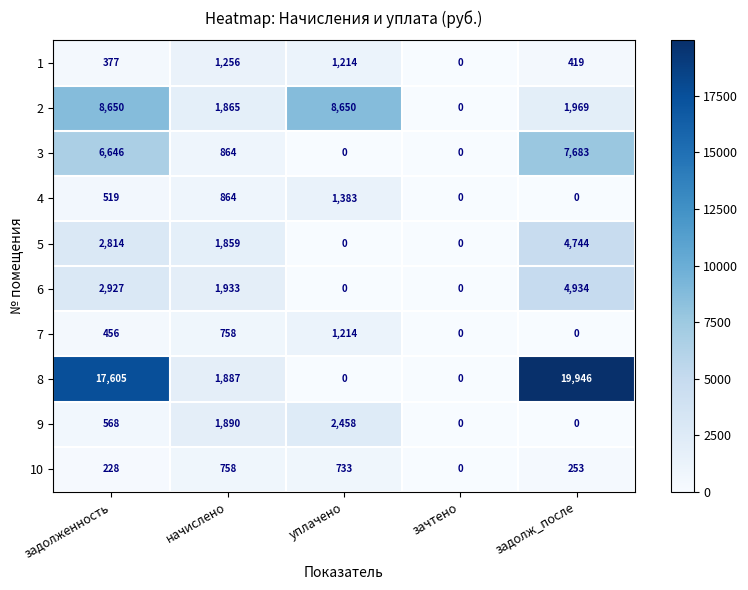

Between задолженность and уплачено, which series saw the biggest shift?

8